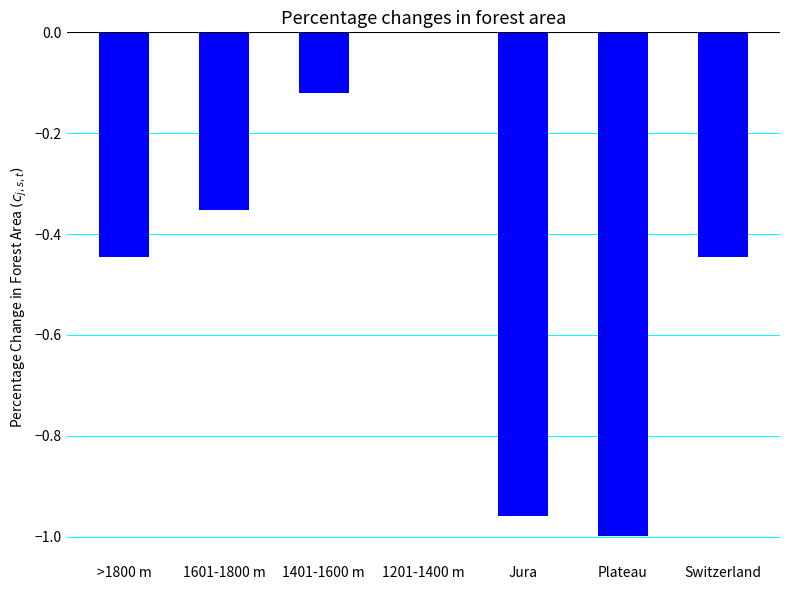

Which has a higher value, Plateau or Jura?

Jura